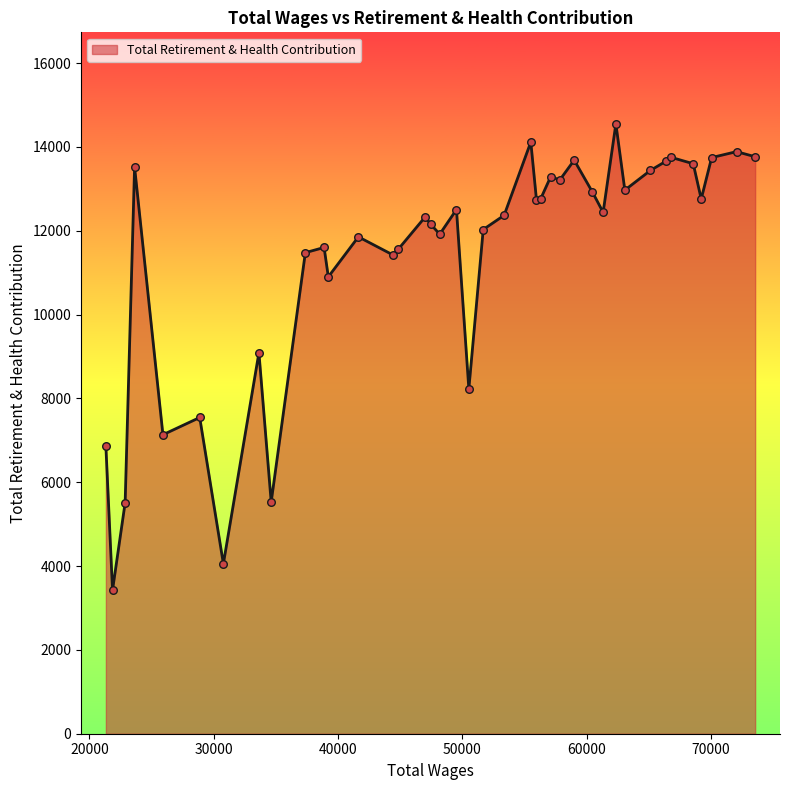

What is the maximum value shown in the chart?

14552